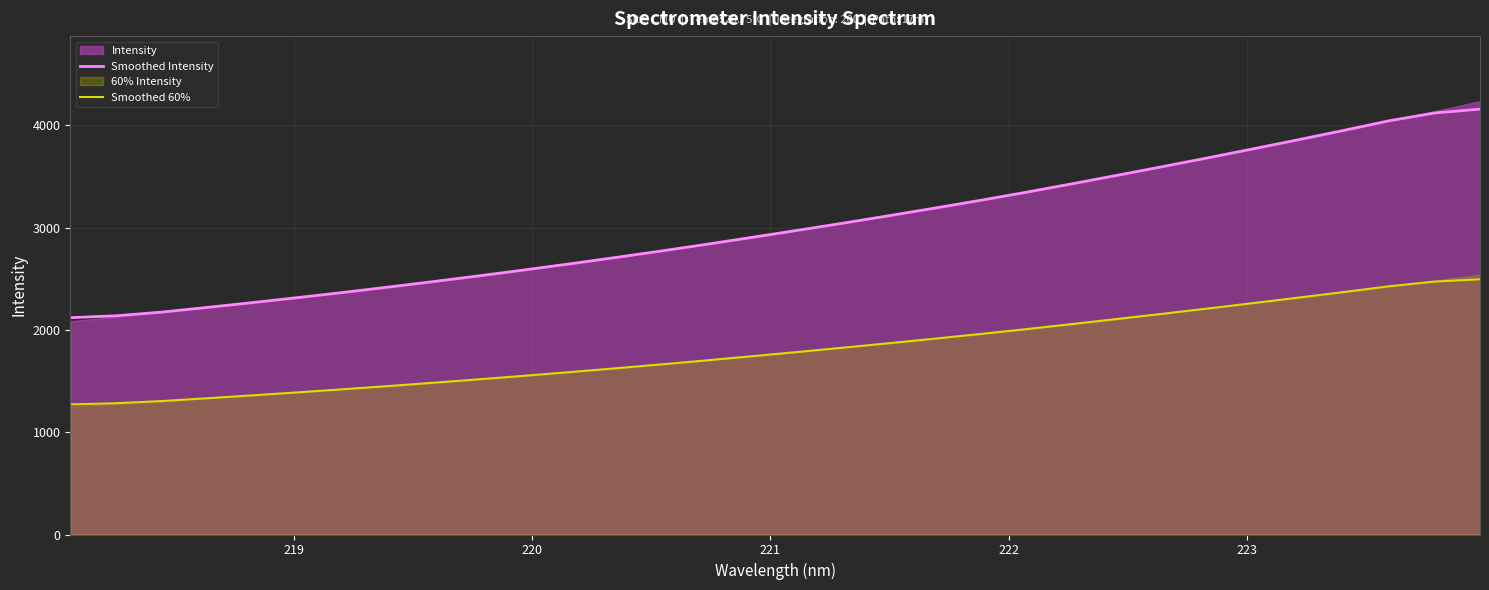

At how many categories does at least one series exceed 3912?

4